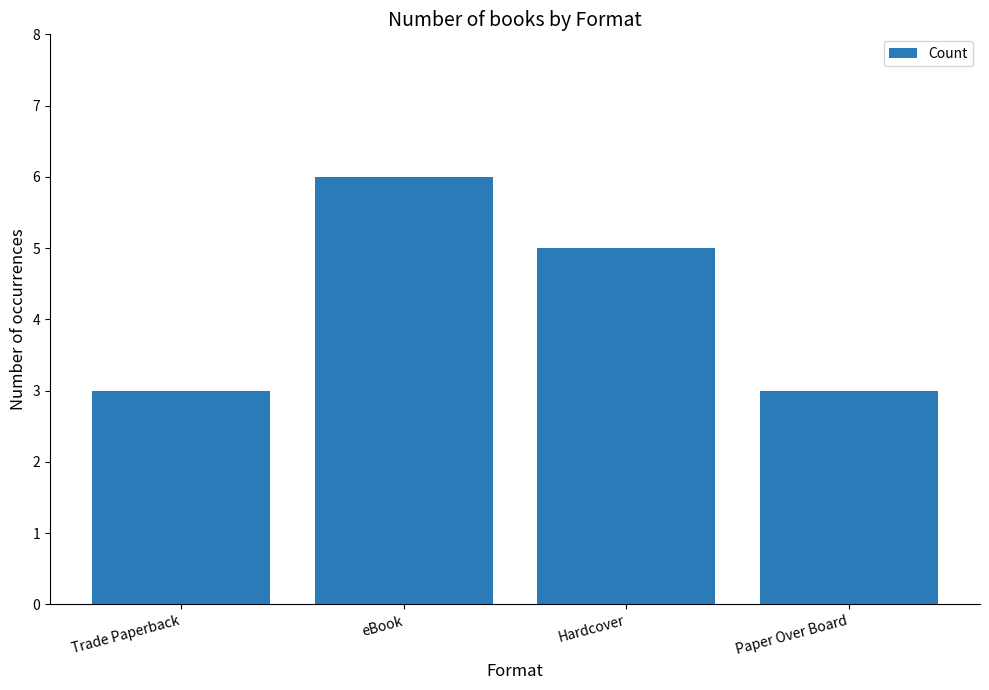

Reading left to right, list all the values displayed in this chart.

3	6	5	3